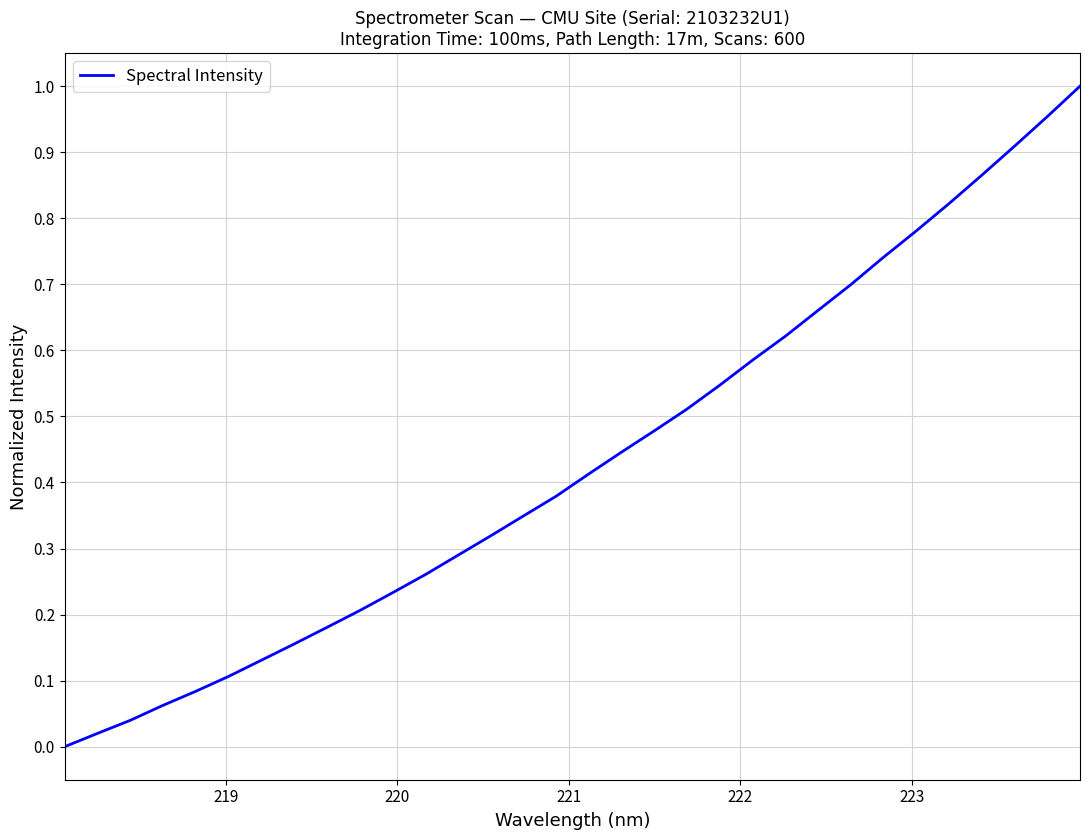

How many lines are shown in the chart?

1